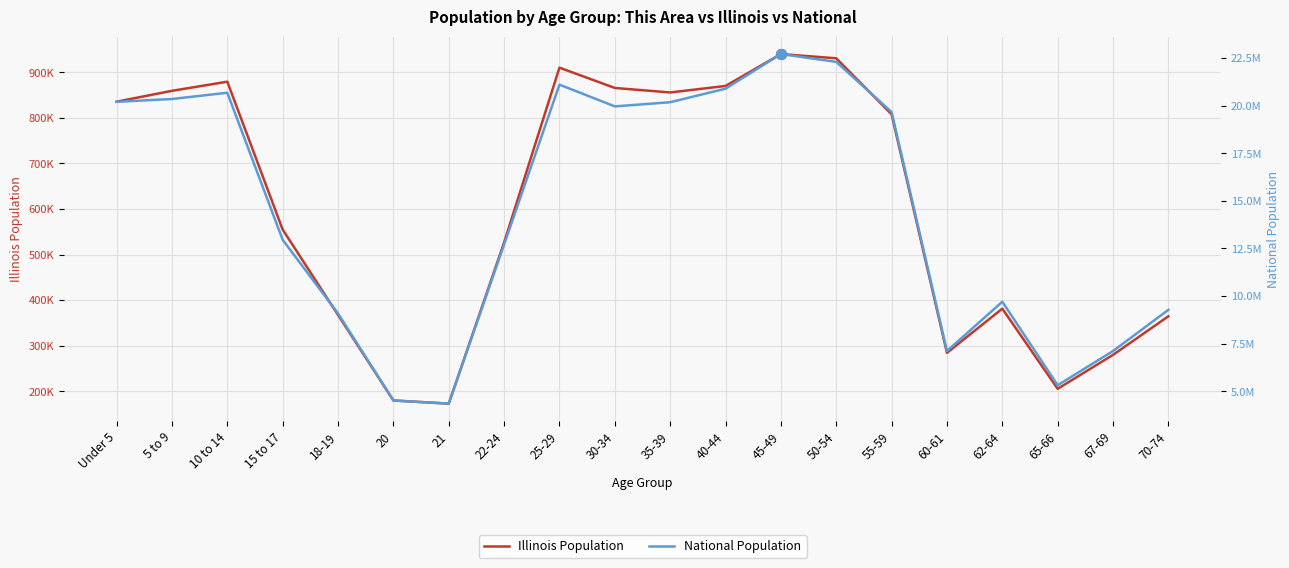

Is the value of National Population at 62-64 greater than the value of Illinois Population at 40-44?

Yes